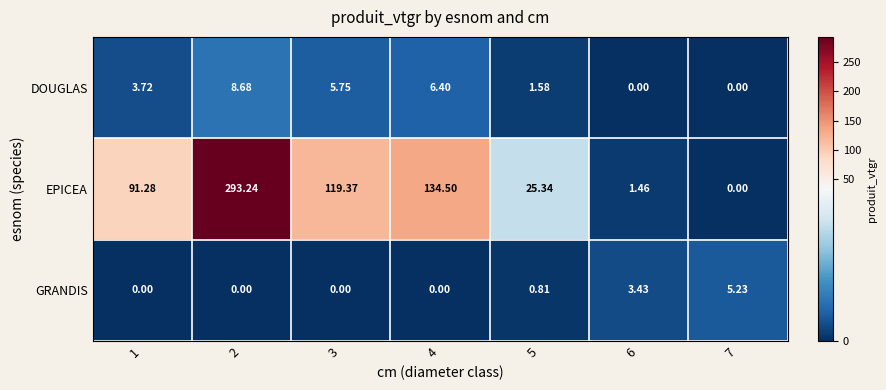

Which series has the largest range (max minus min)?

EPICEA